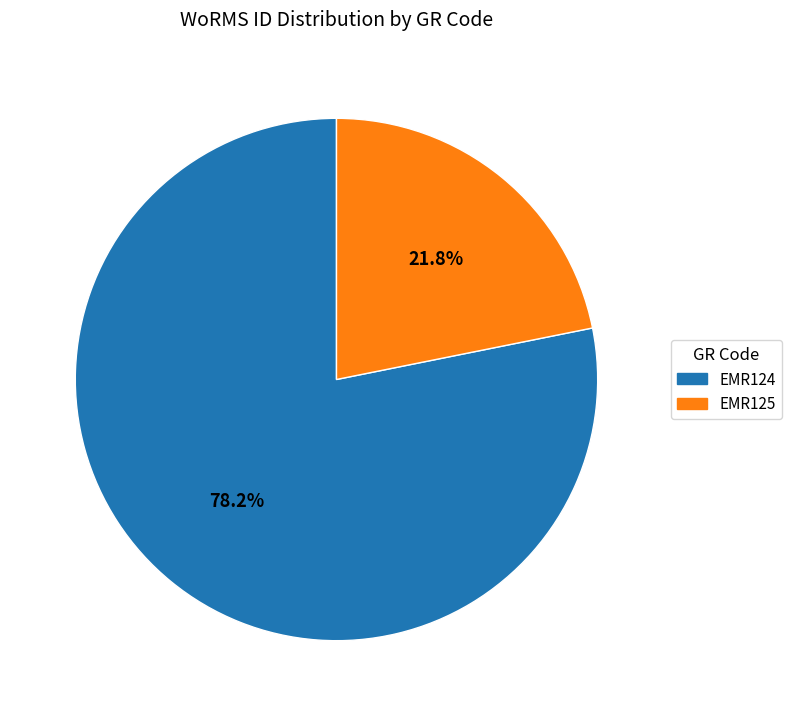

True or false: EMR125 accounts for 27% of the total.

False